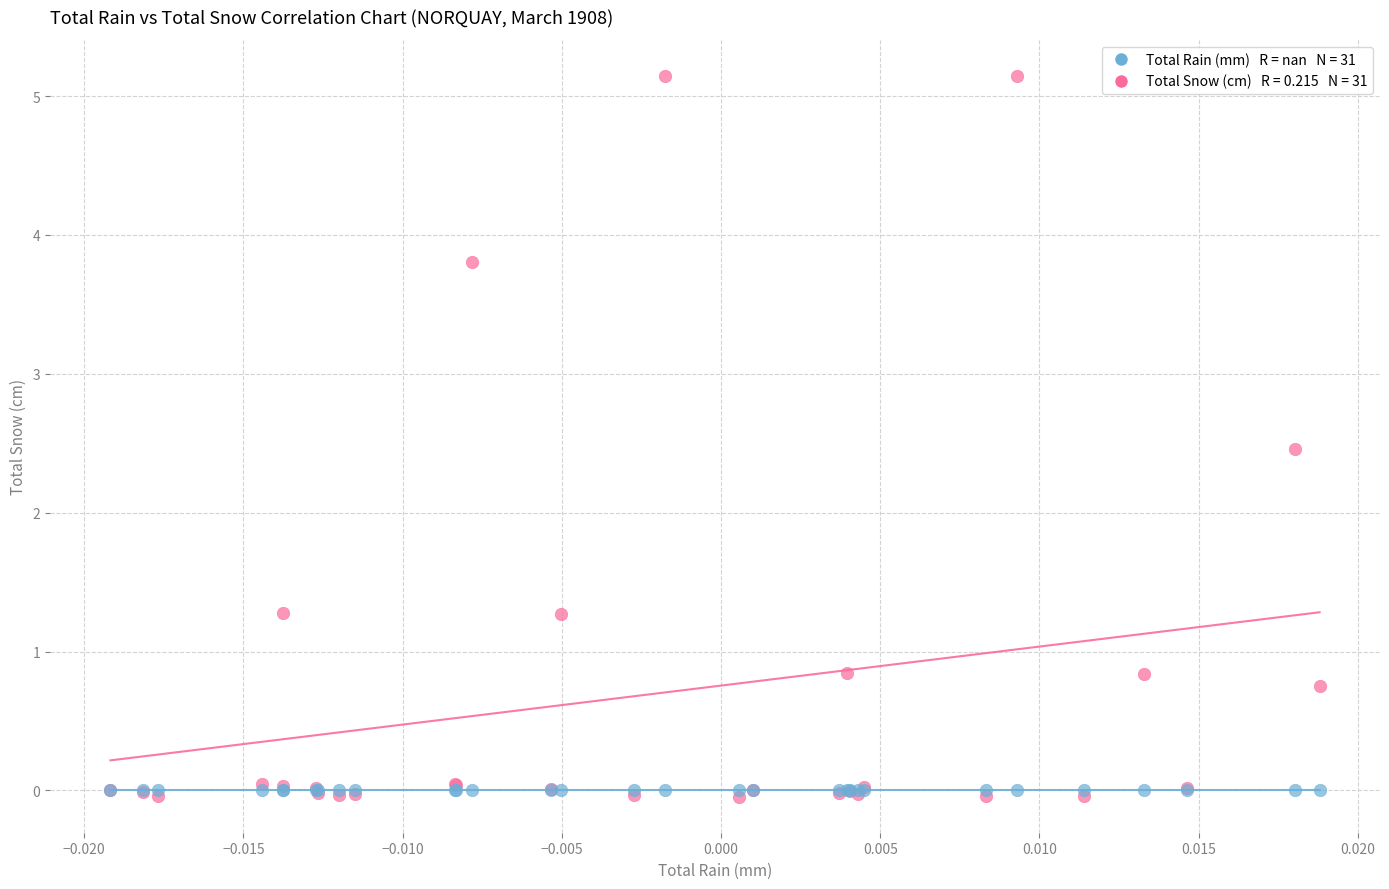

Across all series, what Y value is closest to 2?

2.5